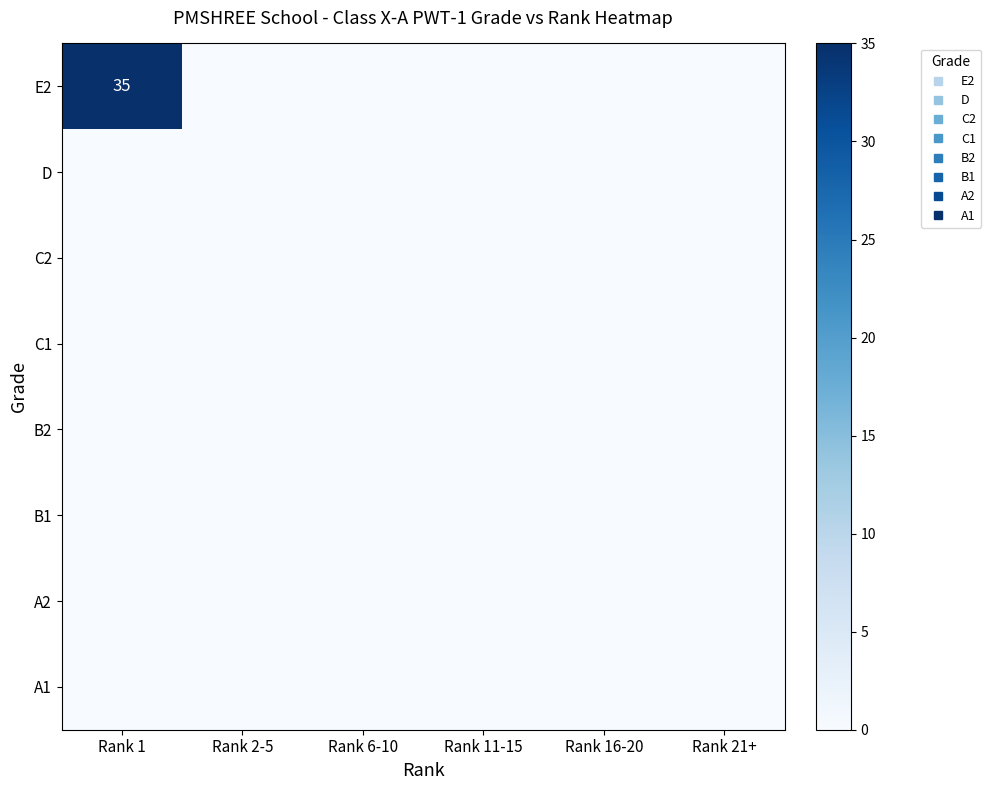

The value of B1 at Rank 11-15 is 0. True or false?

True